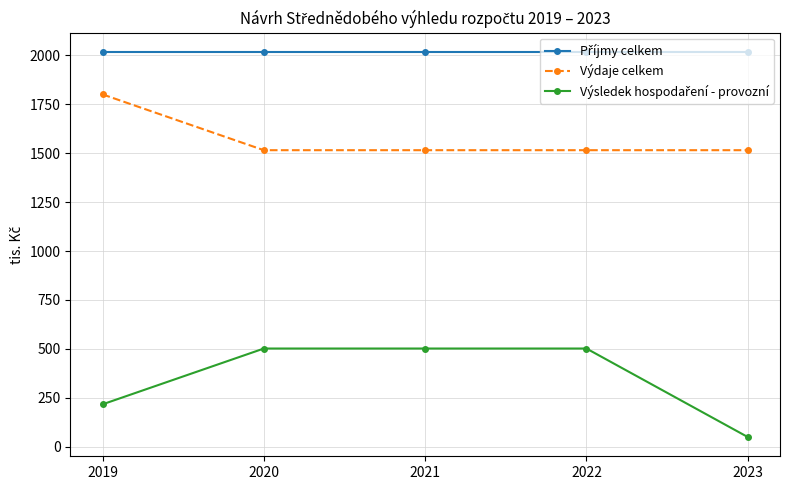

At how many categories does at least one series exceed 1883?

5